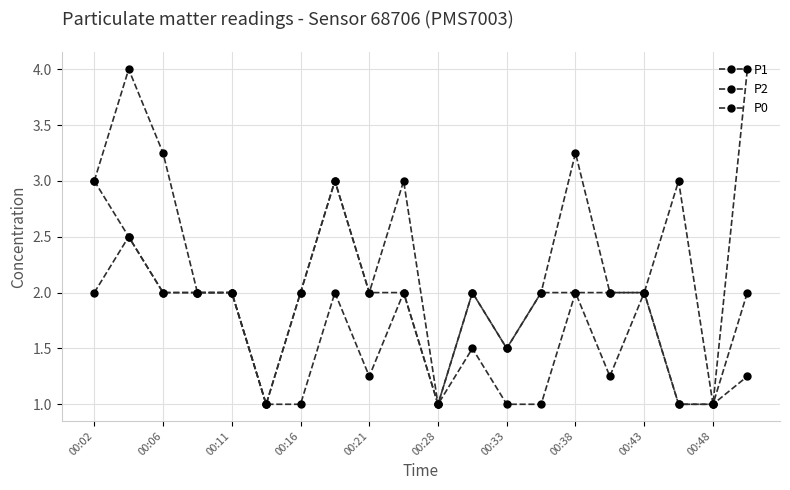

How many categories are shown in the chart?

20